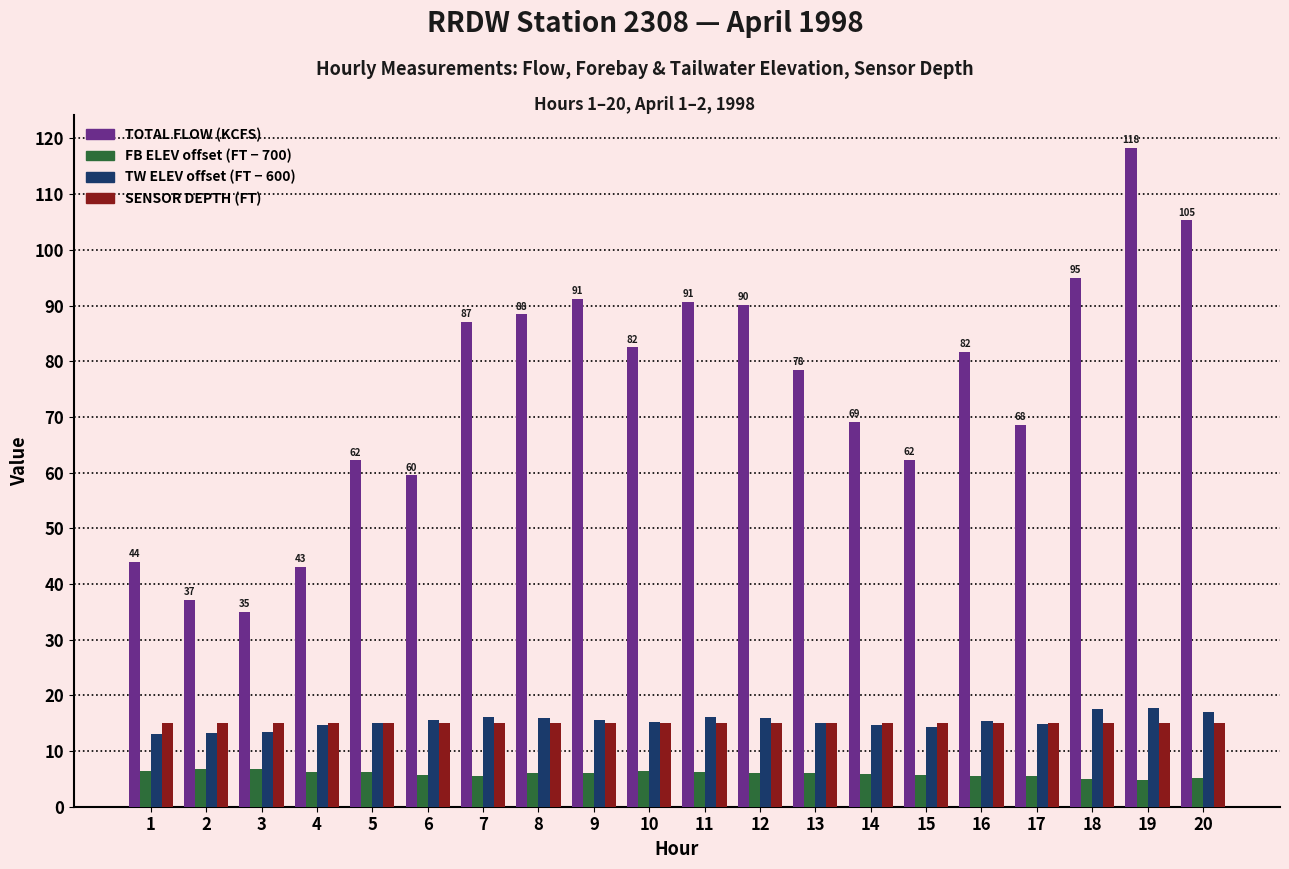

What is the difference between the highest and lowest values at 3?

28.2